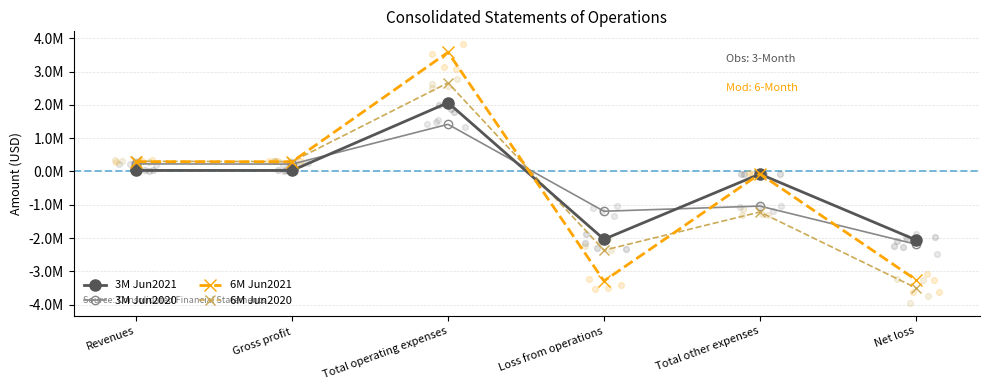

At how many categories does at least one series exceed 2146488?

1